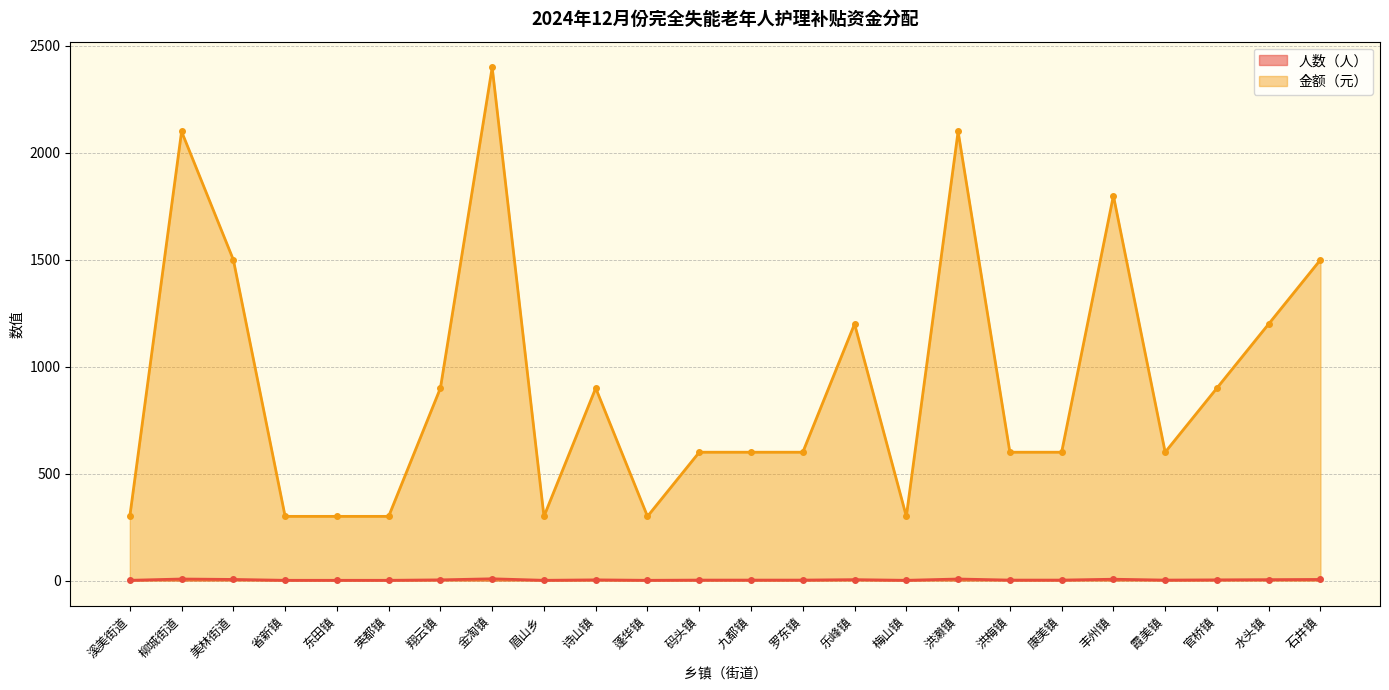

What is the spread (max minus min) of values at 码头镇?

598